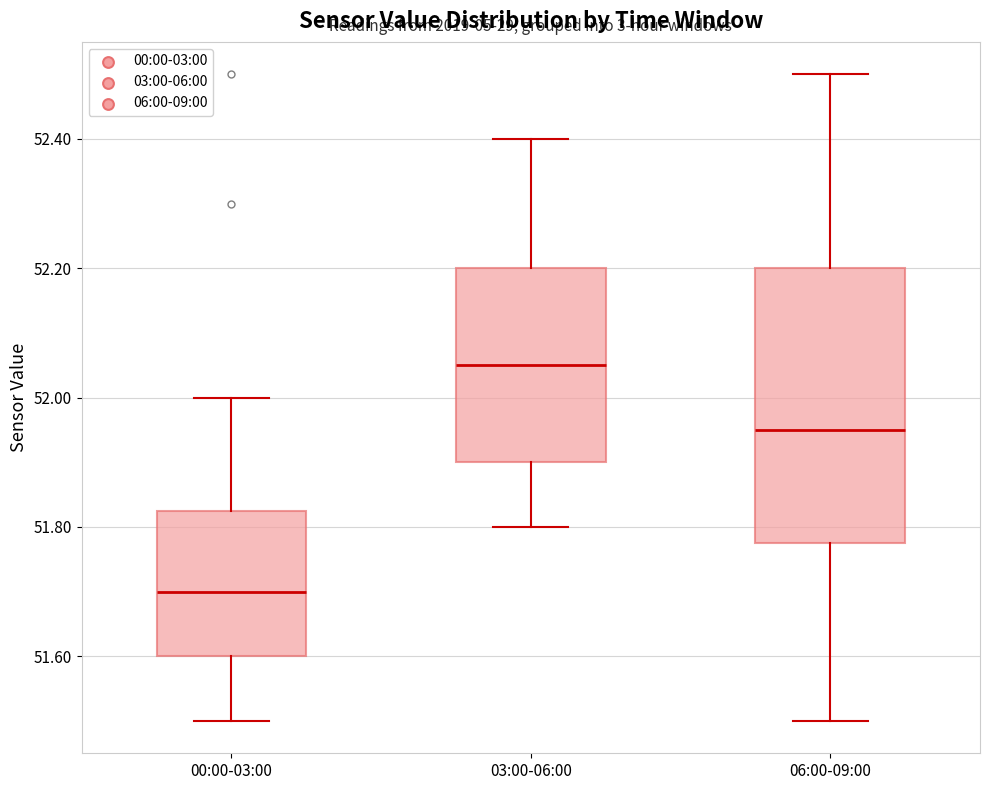

Reading left to right, read every box against the y-axis: the position of its median line, the range the box covers, and the ends of its whiskers. The values are not printed on the chart, so give them approximately, as read against the axis.

00:00-03:00: median 51.70, box 51.60 to 51.82, whiskers 51.50 to 52.00
03:00-06:00: median 52.06, box 51.90 to 52.20, whiskers 51.80 to 52.40
06:00-09:00: median 51.96, box 51.78 to 52.20, whiskers 51.50 to 52.50